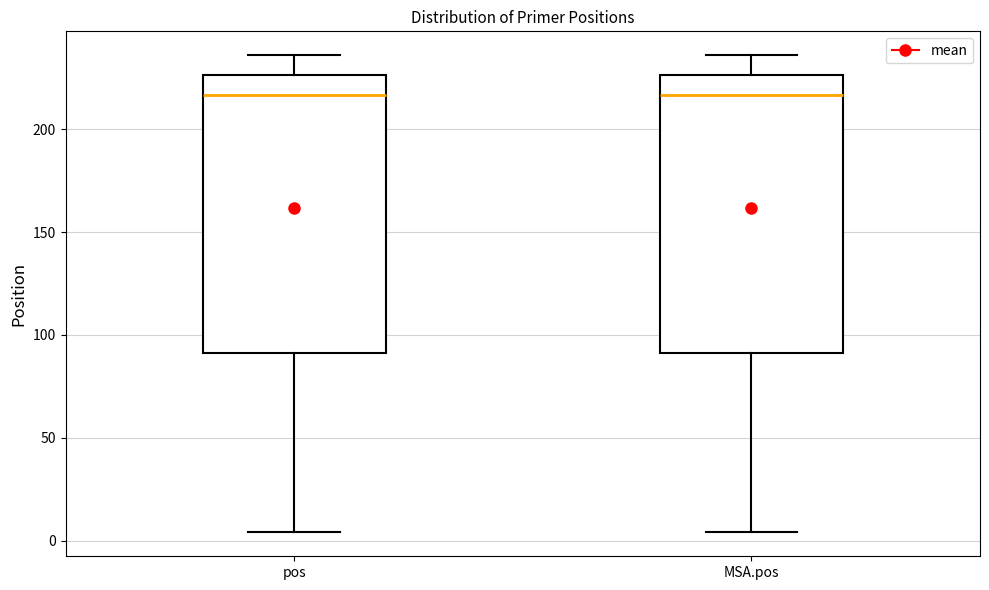

Where does the median line of the box for pos sit on the y-axis? The values are not printed on the chart, so give them approximately, as read against the axis.

215